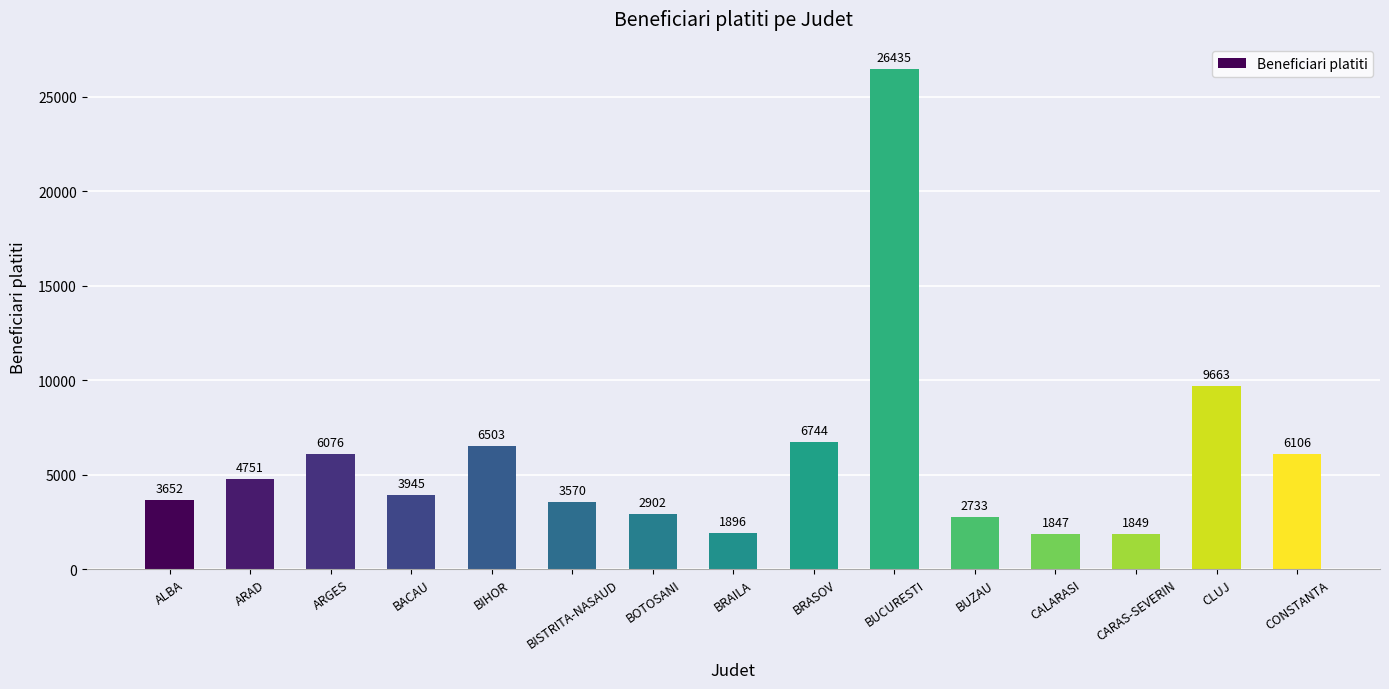

What is the value of the 10th bar from the left?

26435